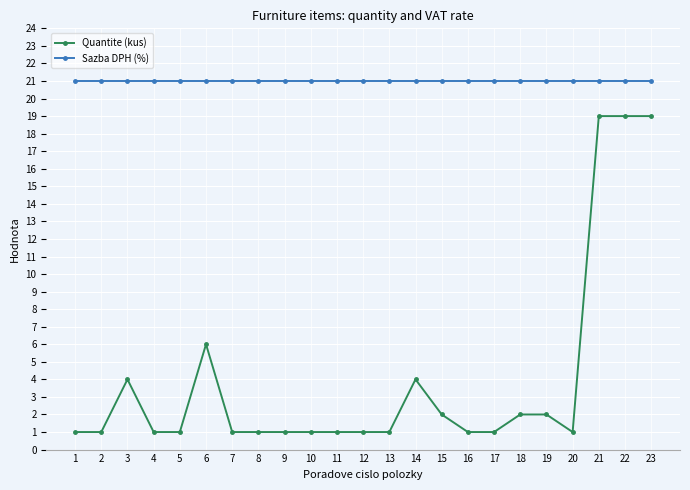

What is the total value across all series at 9?

22